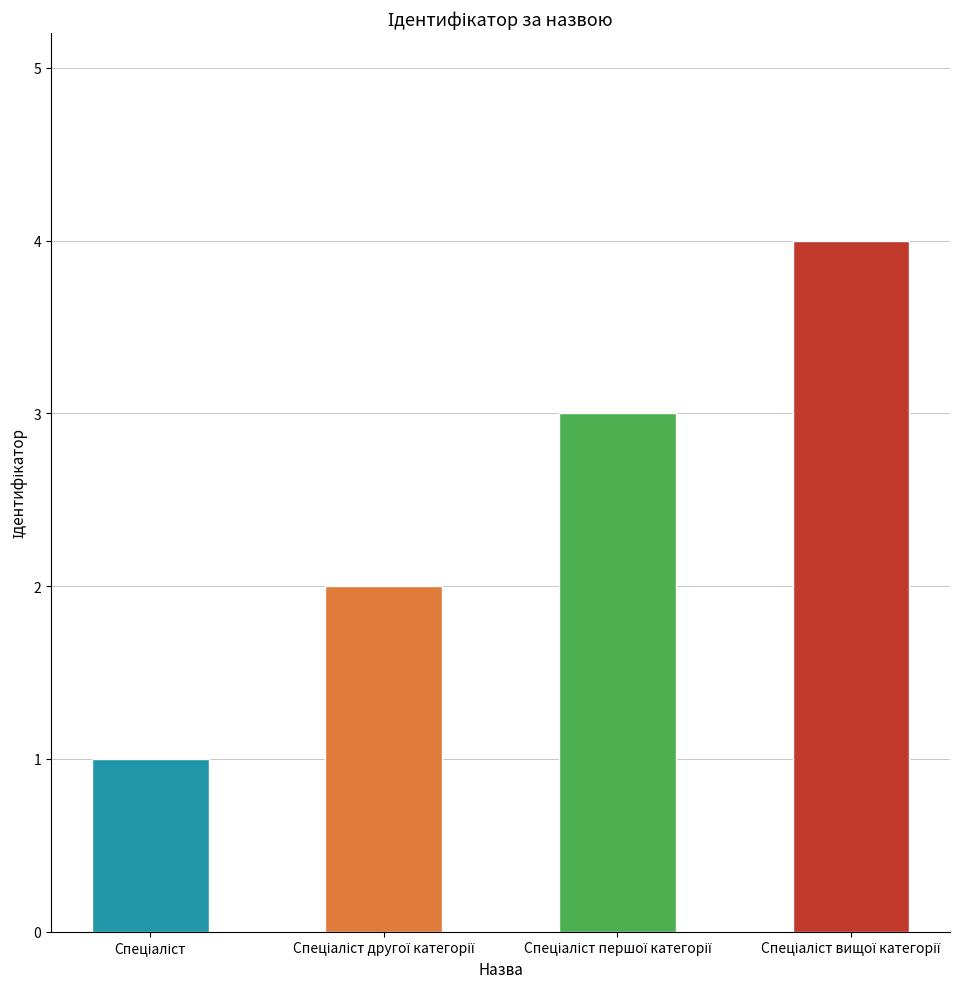

What is the value of the 4th bar from the left?

4